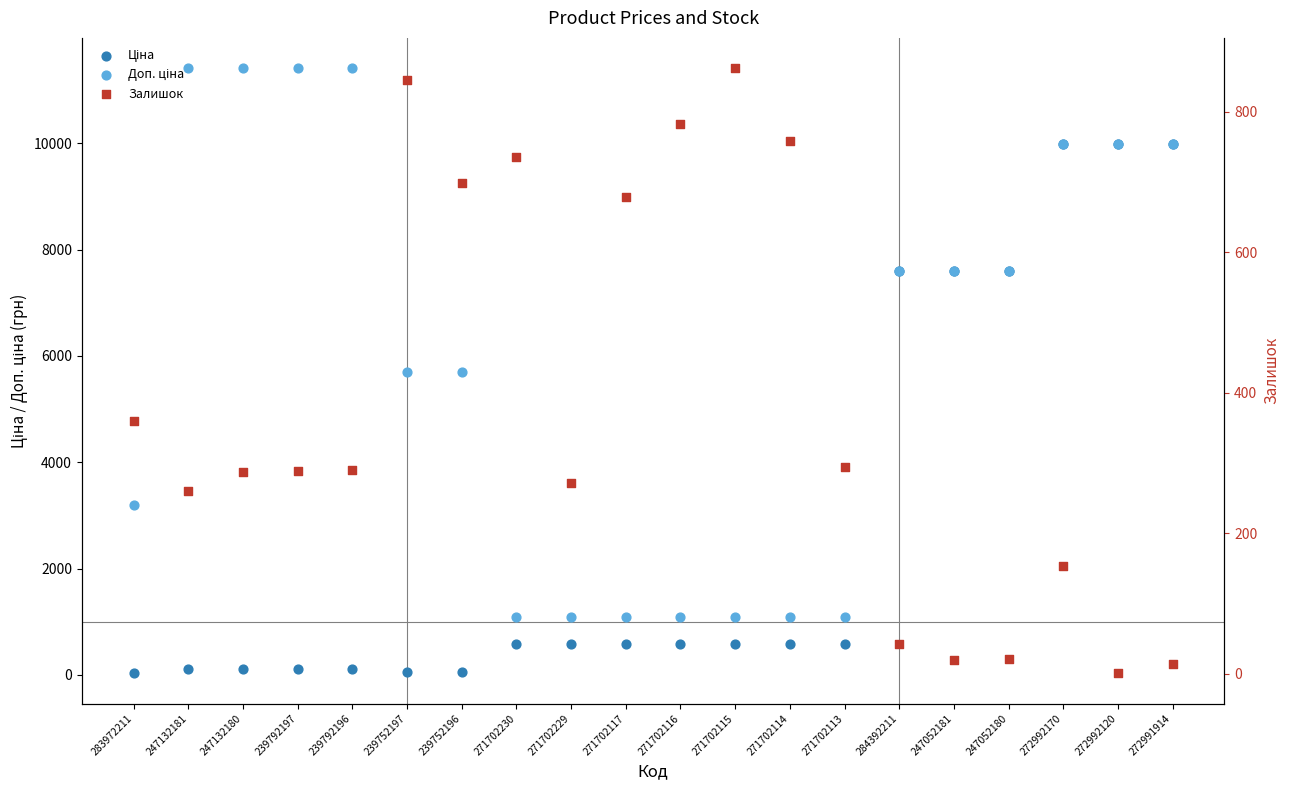

Which series has the widest spread of Y values?

Доп. ціна